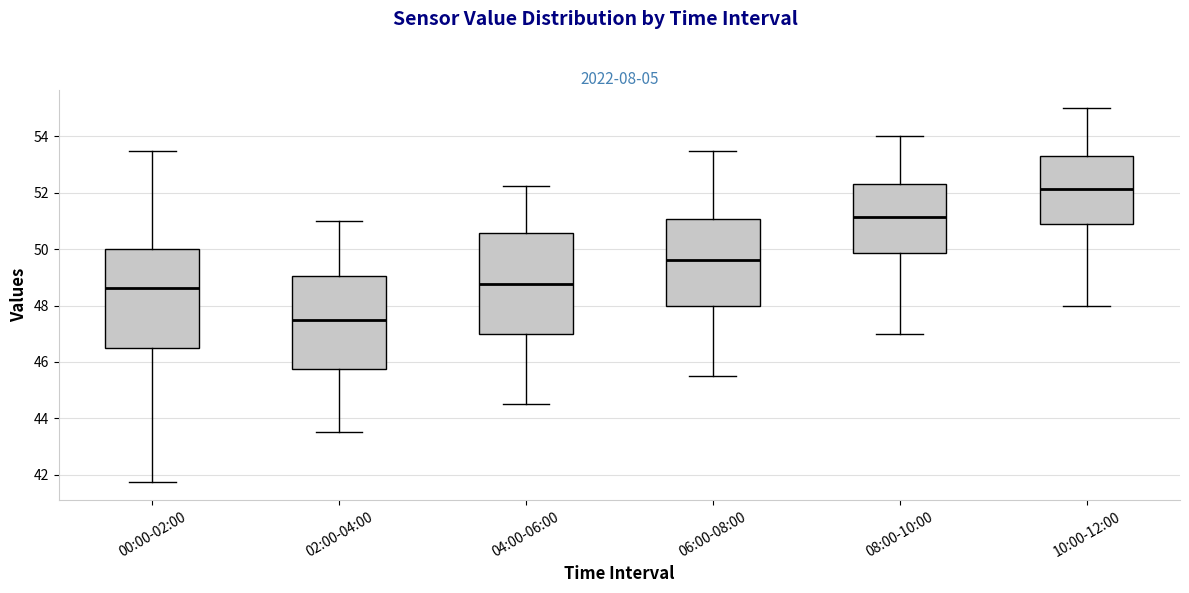

Which box's median line is the highest?

10:00-12:00